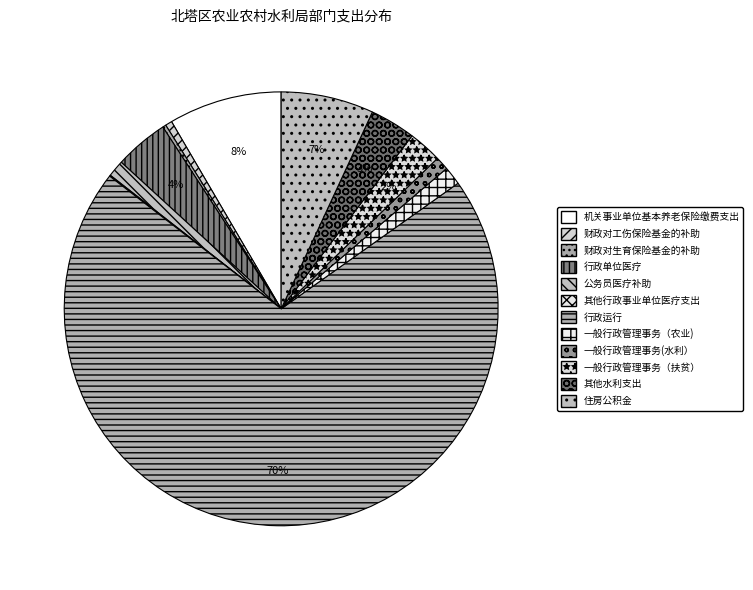

Approximately how many times larger is the value at 住房公积金 compared to 其他水利支出?

2.0